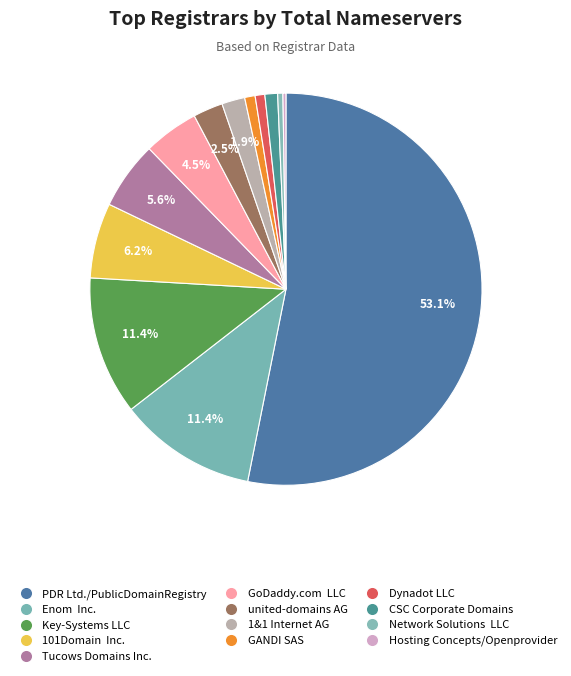

To the nearest percent, what portion does Key-Systems LLC represent?

11%